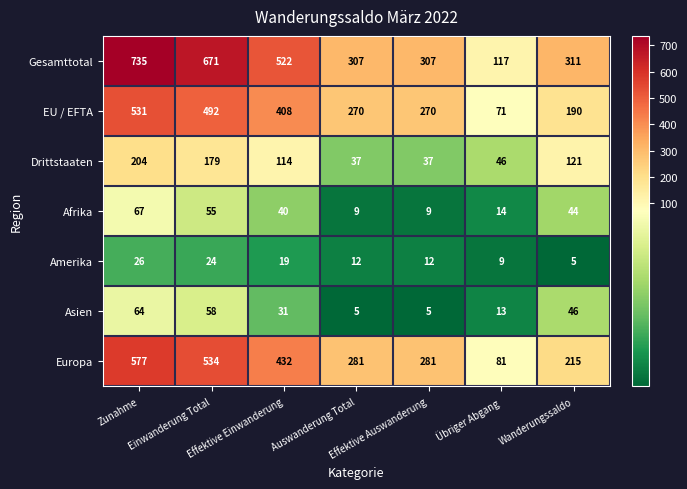

What is the greatest value displayed?

735